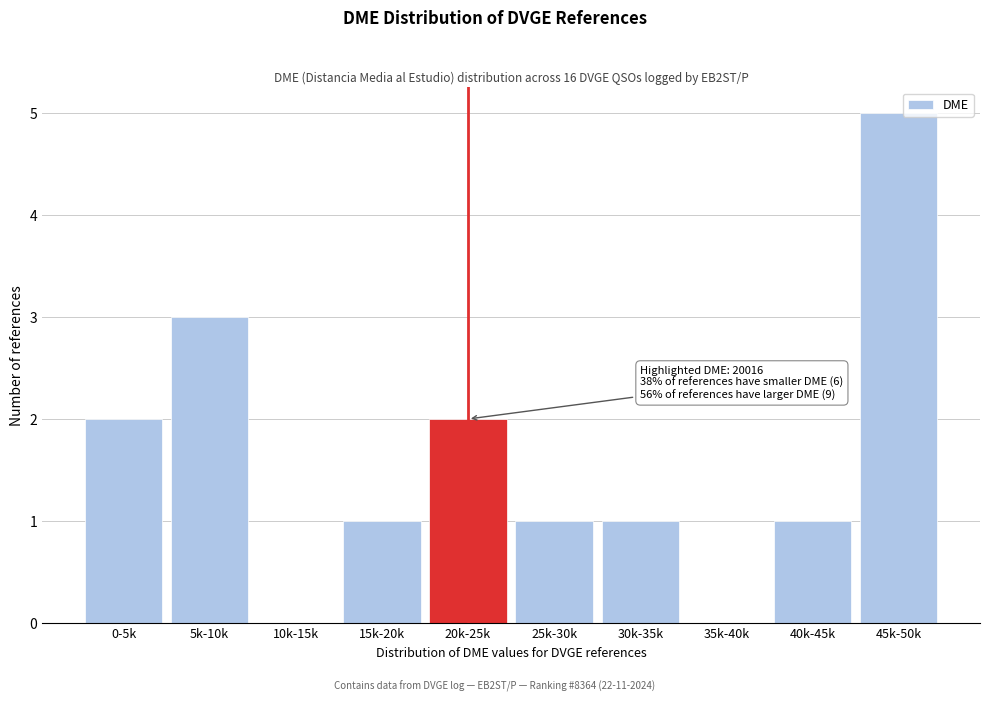

Reading right to left, transcribe all the data shown in this chart.

45k-50k=5	40k-45k=1	35k-40k=0	30k-35k=1	25k-30k=1	20k-25k=2	15k-20k=1	10k-15k=0	5k-10k=3	0-5k=2